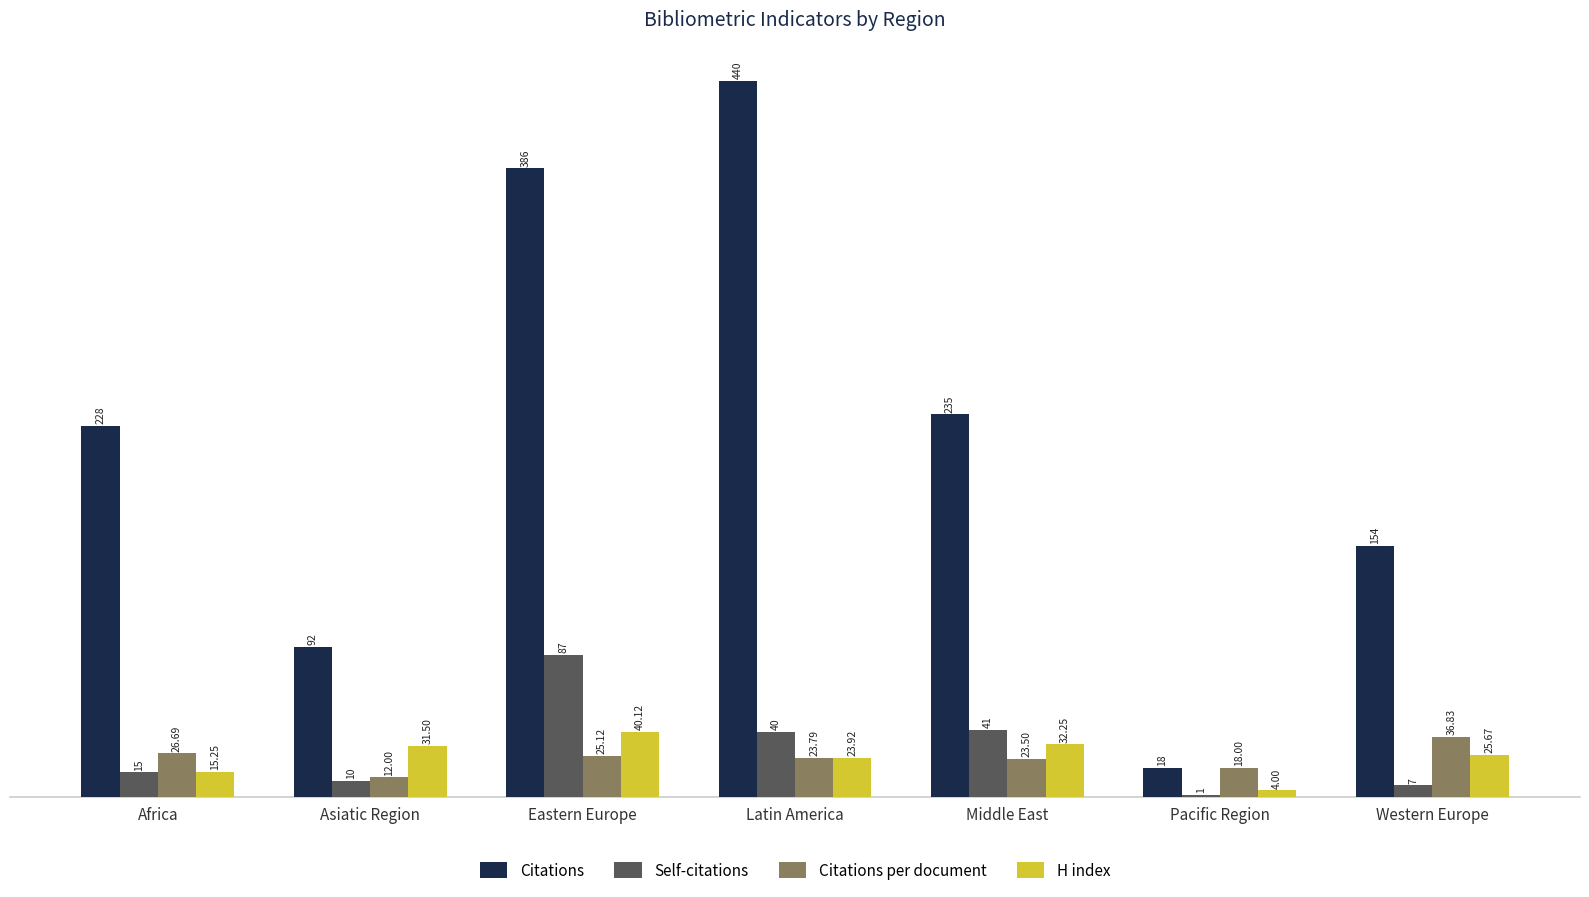

Are the bars grouped side by side (vs. stacked)?

Yes